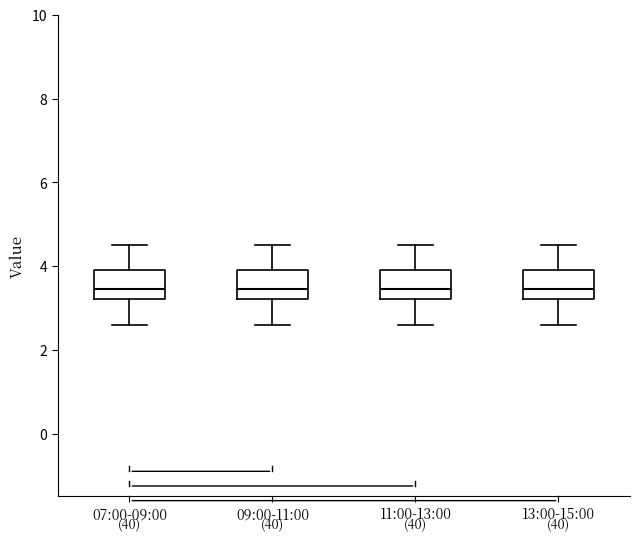

Reading left to right, transcribe this box plot: for each box, give where its median line is, the range the box spans, and where its two whiskers end, as read against the y-axis. The values are not printed on the chart, so give them approximately, as read against the axis.

07:00-09:00: median 3.4, box 3.2 to 4.0, whiskers 2.6 to 4.6
09:00-11:00: median 3.4, box 3.2 to 4.0, whiskers 2.6 to 4.6
11:00-13:00: median 3.4, box 3.2 to 4.0, whiskers 2.6 to 4.6
13:00-15:00: median 3.4, box 3.2 to 4.0, whiskers 2.6 to 4.6